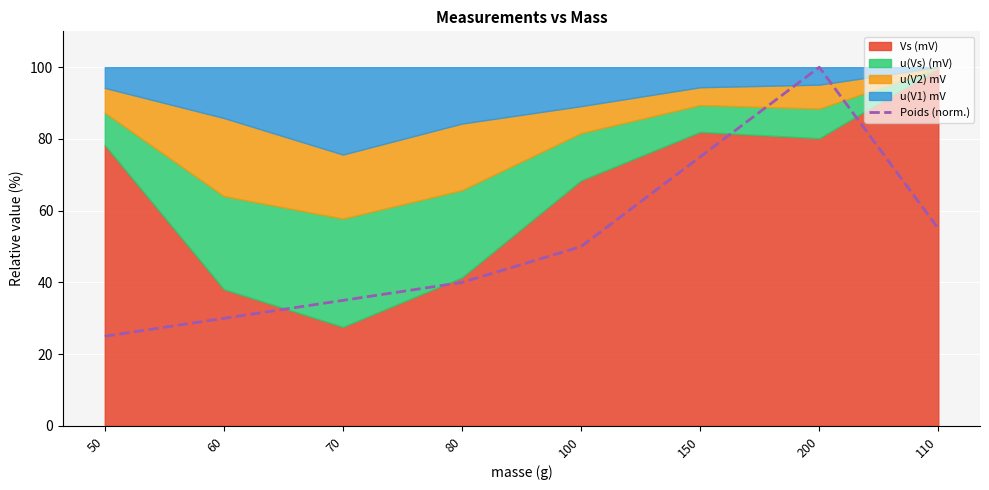

What is the difference between the values at 200 and 110?

45.0